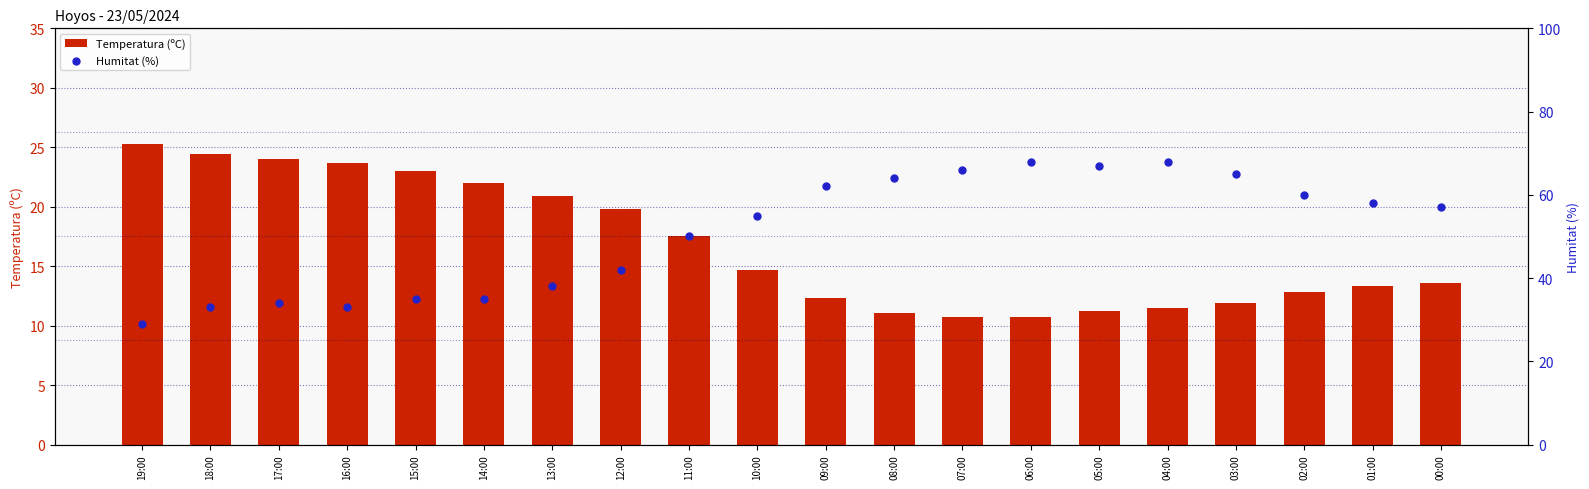

Which series has the largest total across all categories?

Humitat (%)